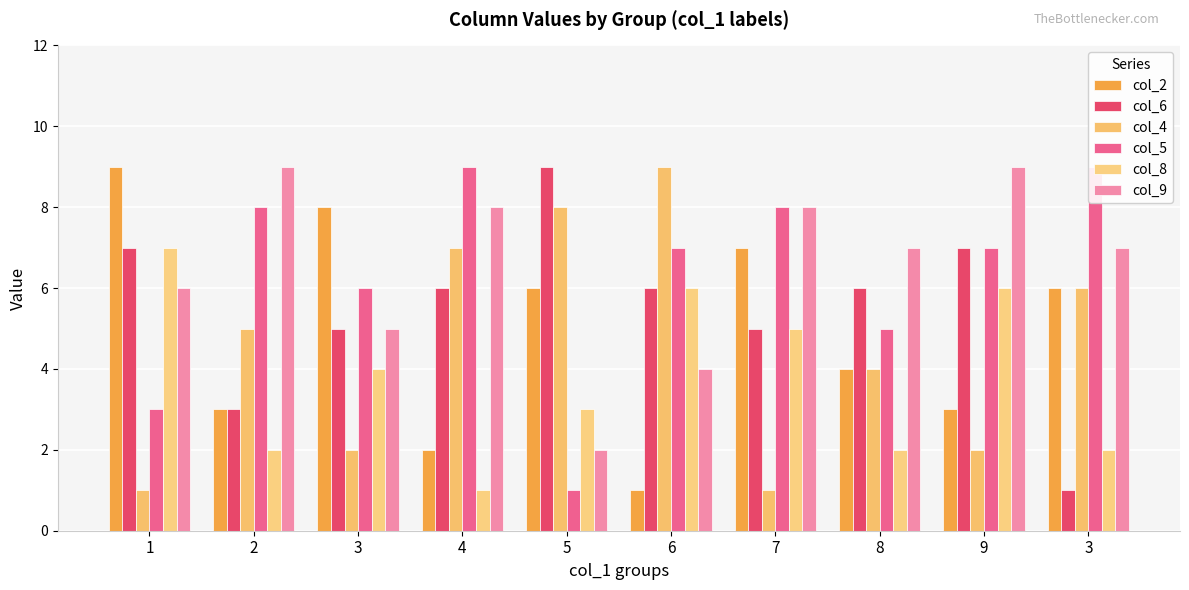

What is the difference between the col_8 values at 1 and 8?

5